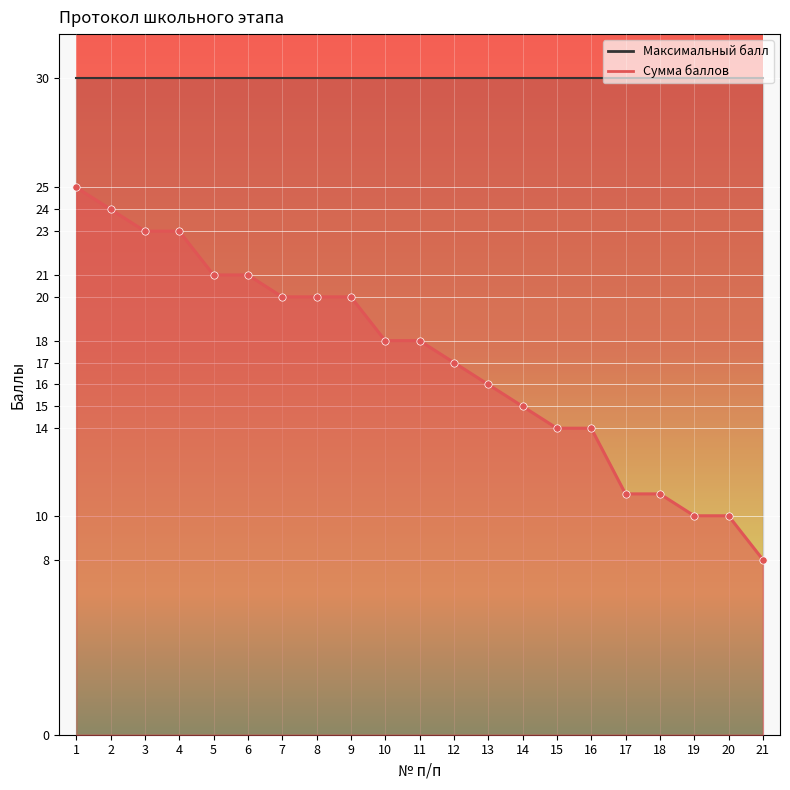

What is the ratio of the value at 17 to the value at 10?

0.6